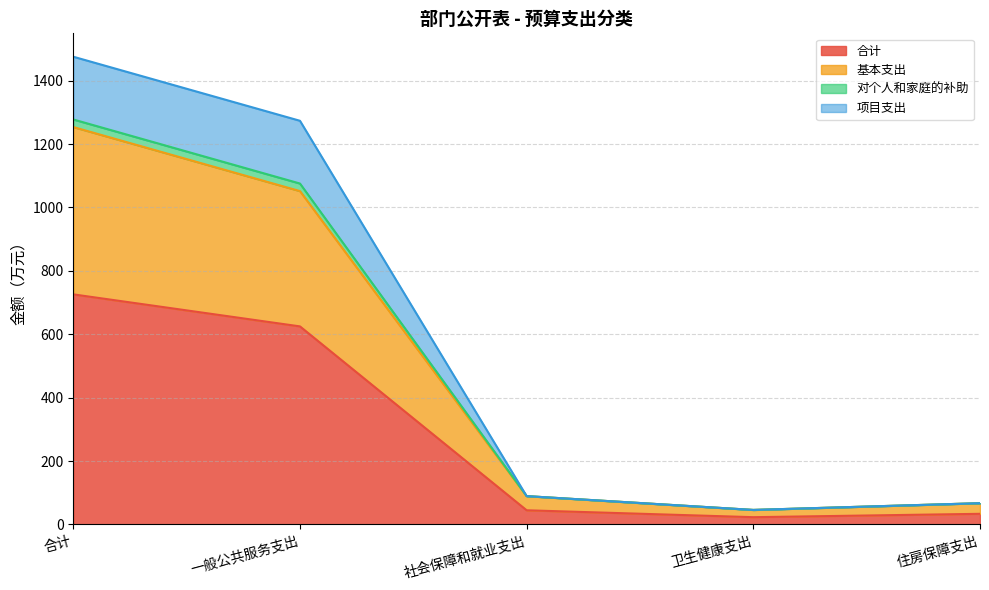

What is the total value across all series at 住房保障支出?

67.0